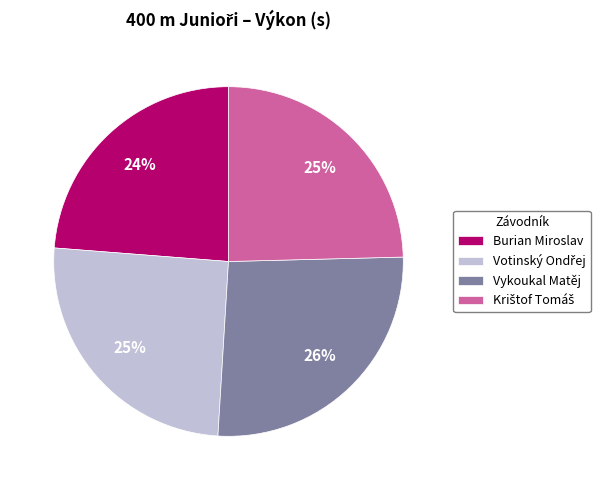

True or false: Vykoukal Matěj accounts for 38% of the total.

False